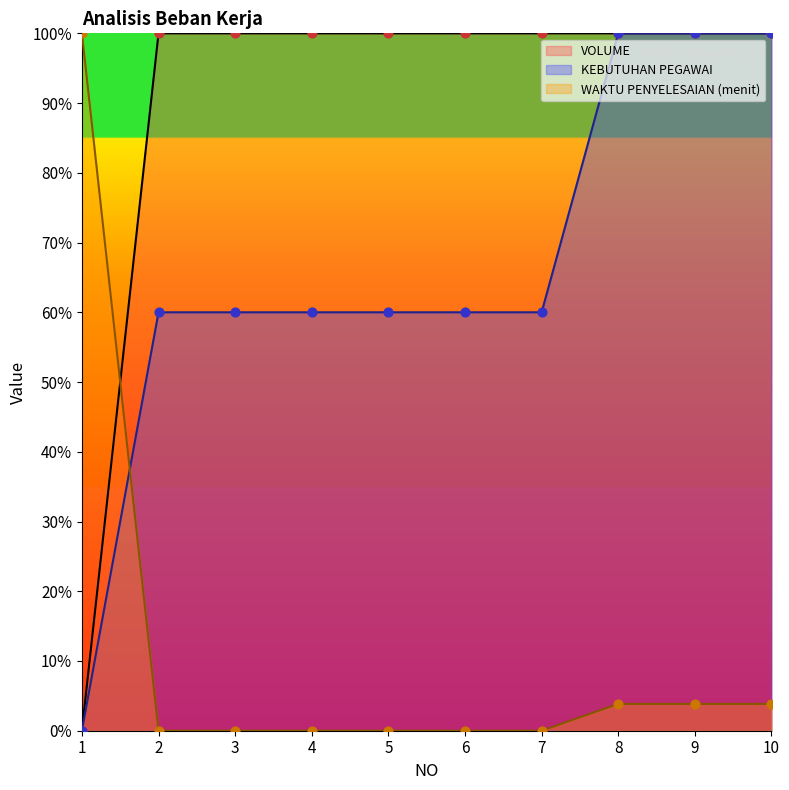

Is the value of KEBUTUHAN PEGAWAI at 7 greater than the value of VOLUME at 2?

No